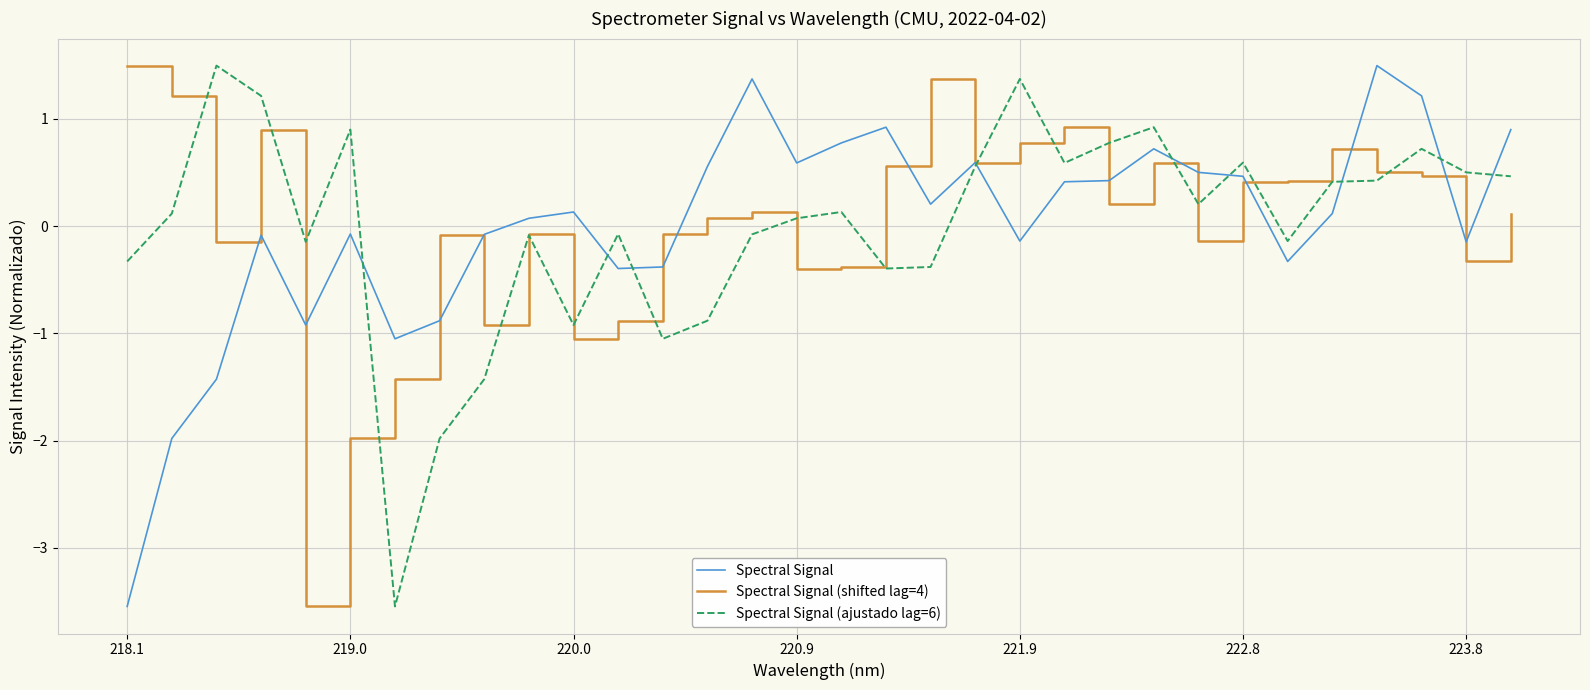

What is the lowest value of the Spectral Signal (shifted lag=4) series?

-3.5